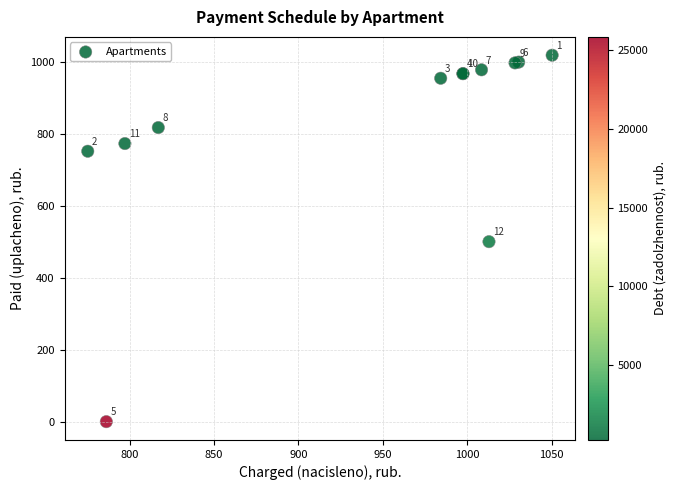

What Y value in the scatter plot is closest to 508?

500.0